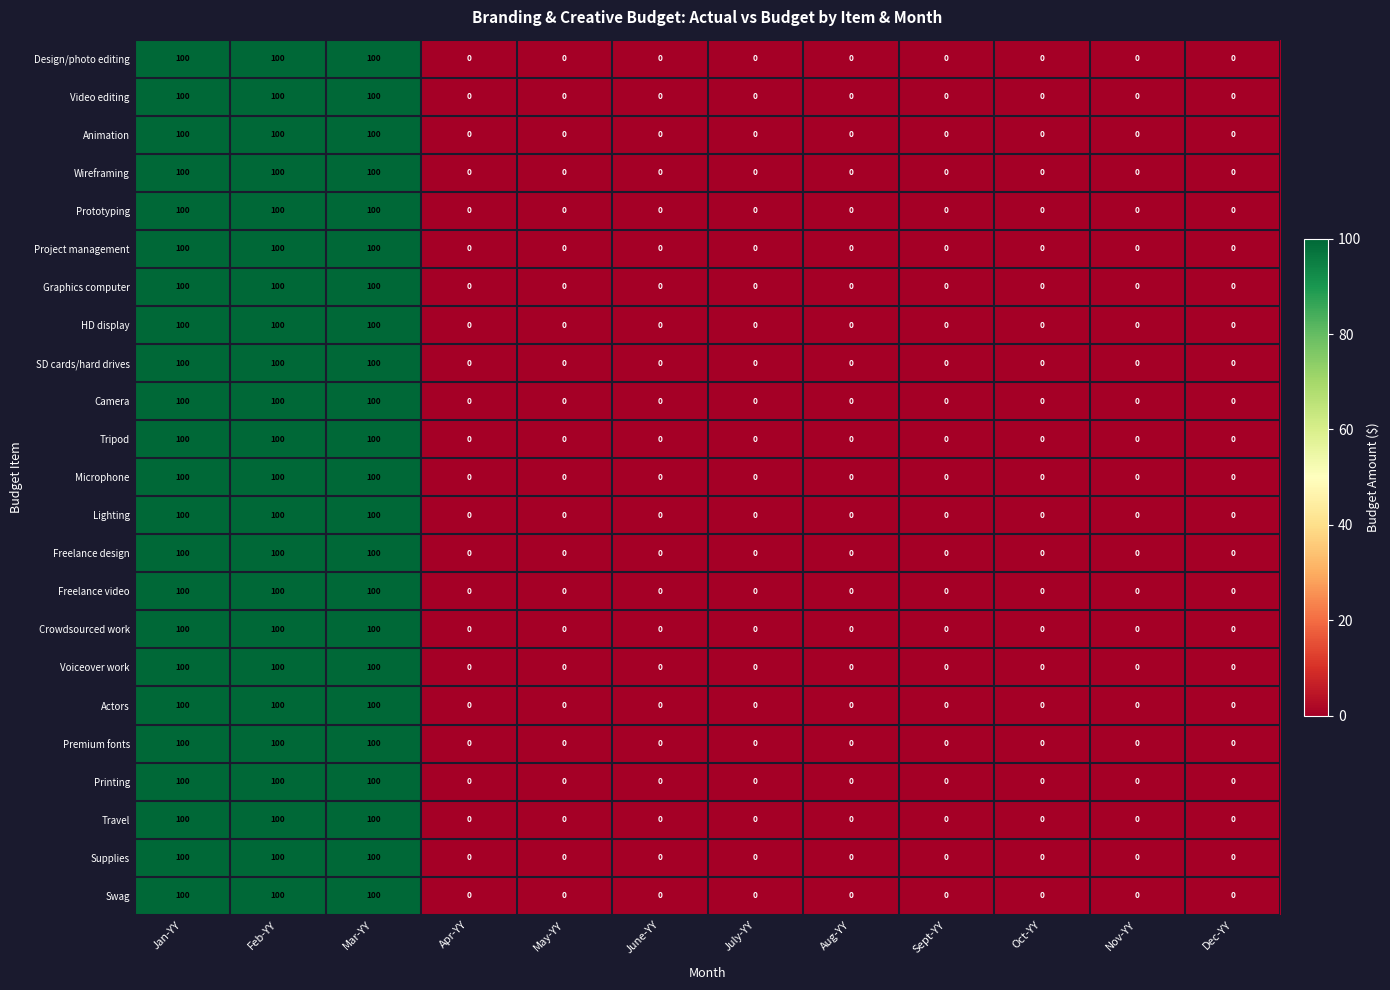

Is the value of Travel at Mar-YY greater than the value of Tripod at Sept-YY?

Yes